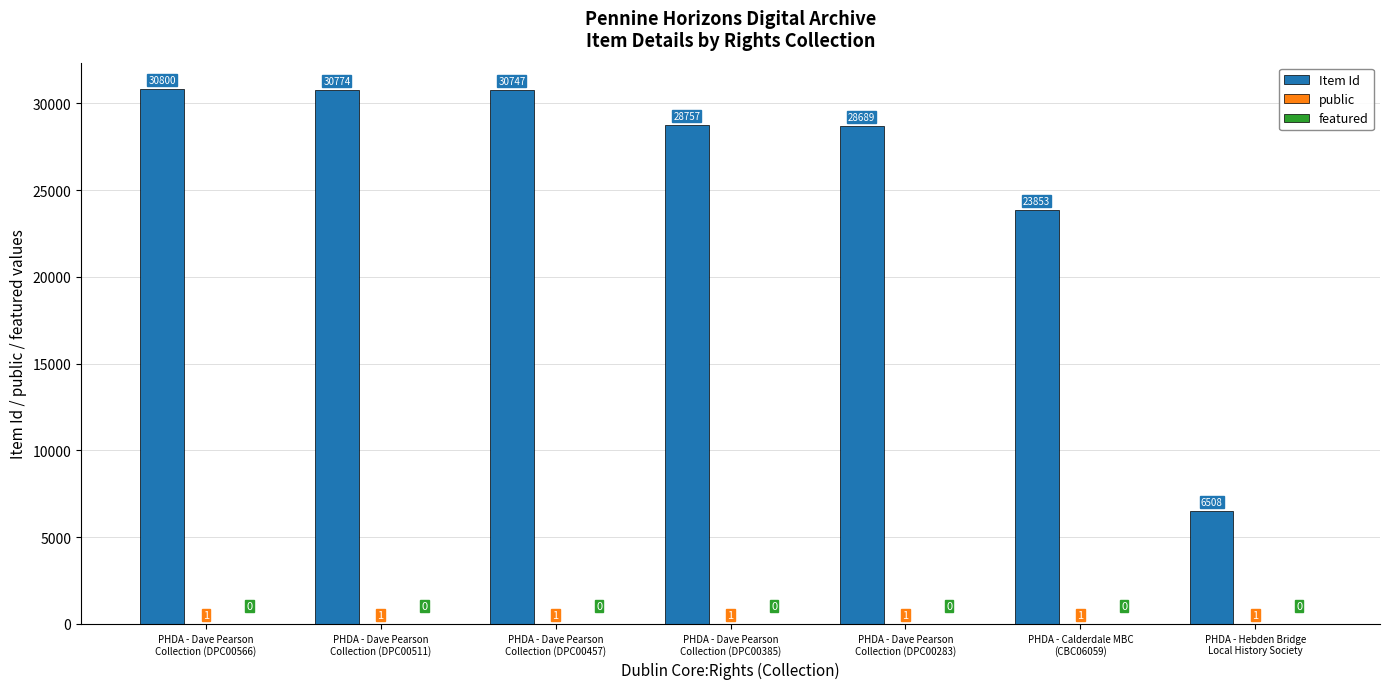

Which series has the widest spread of values?

Item Id